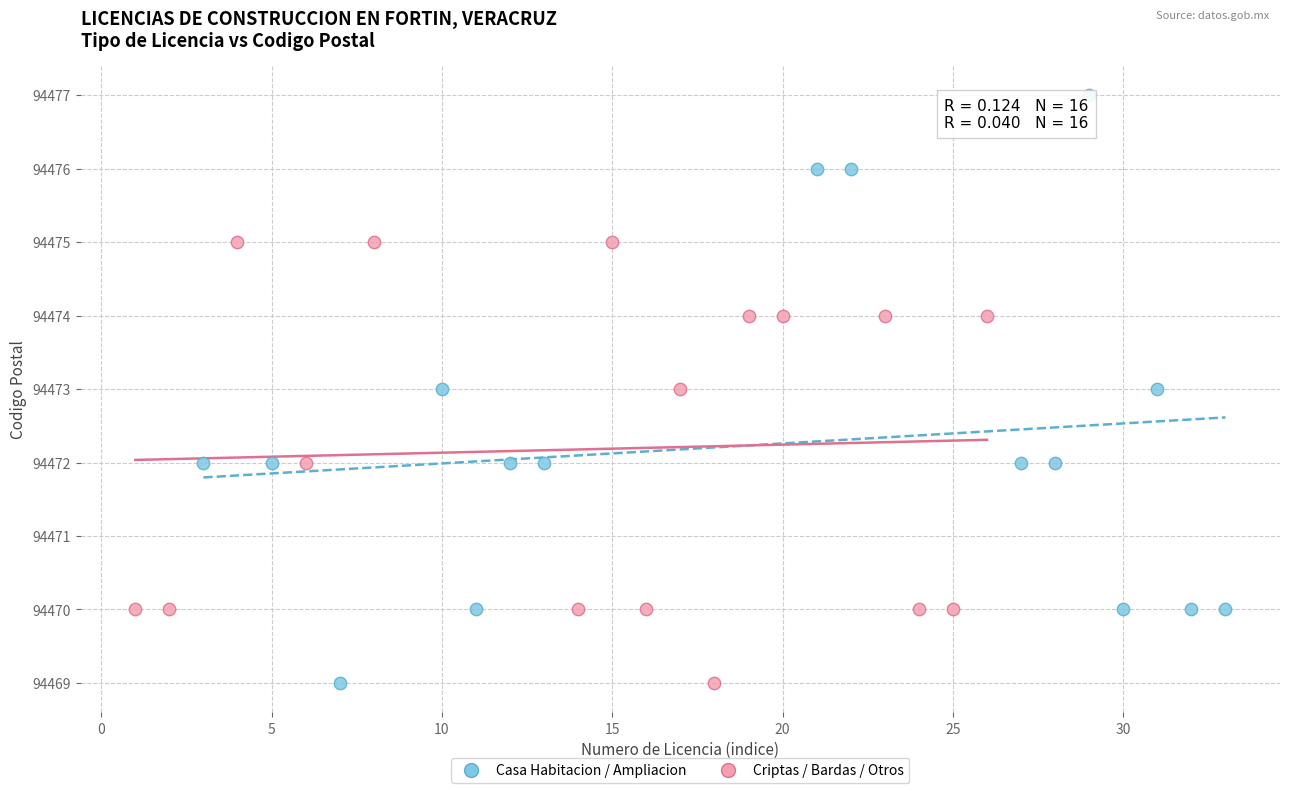

Which series has the largest Y range (max minus min)?

Casa Habitacion / Ampliacion